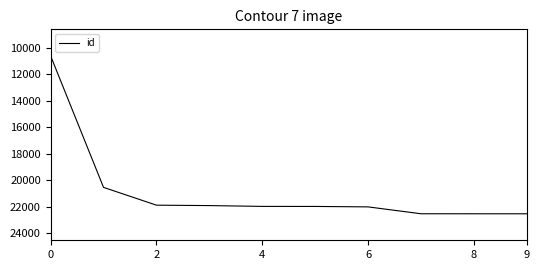

What is the difference between the maximum and minimum values?

11927